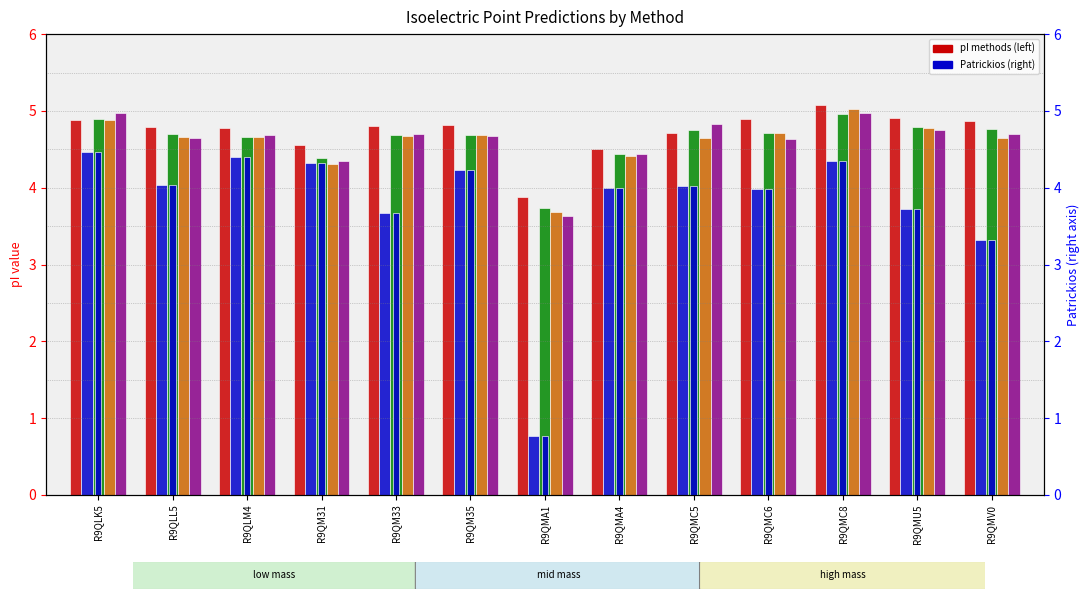

Between R9QM33 and R9QMC8, which is larger?

R9QMC8